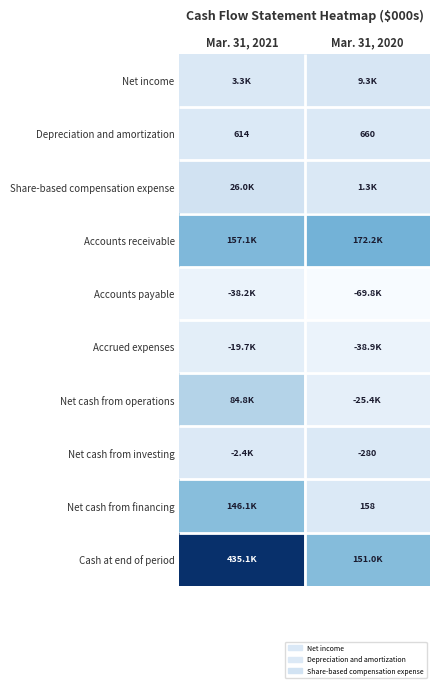

Count the number of data series in this chart.

10